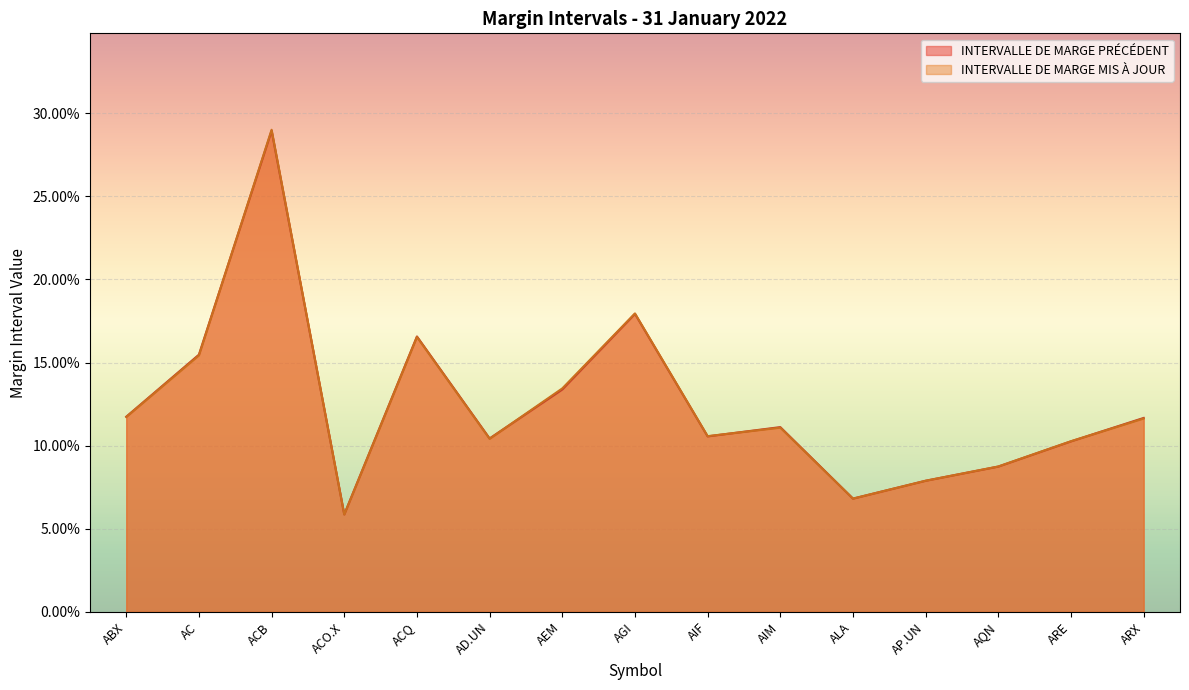

What is the value of the INTERVALLE DE MARGE MIS À JOUR point at the 13th from the left?

0.1